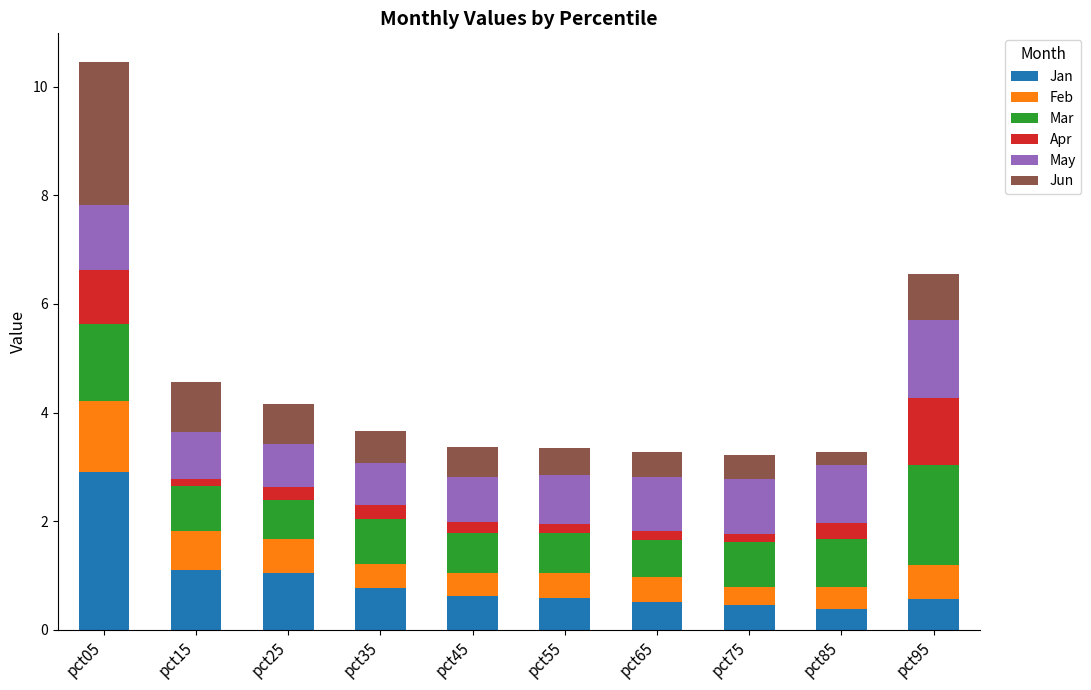

What is the average value of the Jan series?

0.9